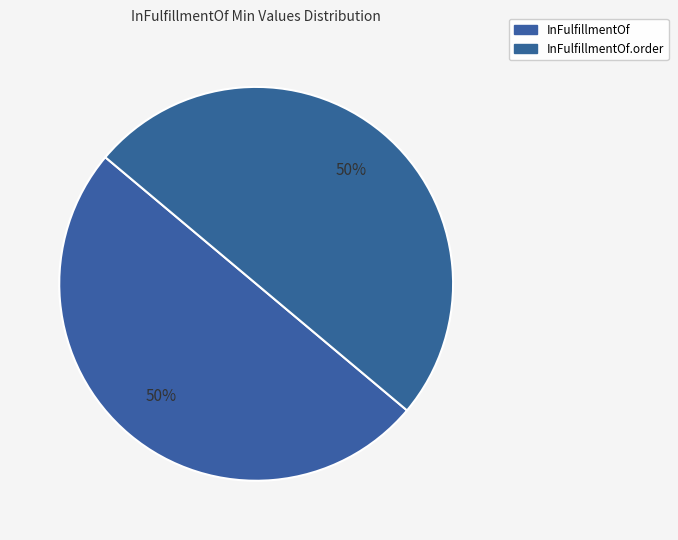

How many slices are in this pie chart?

2